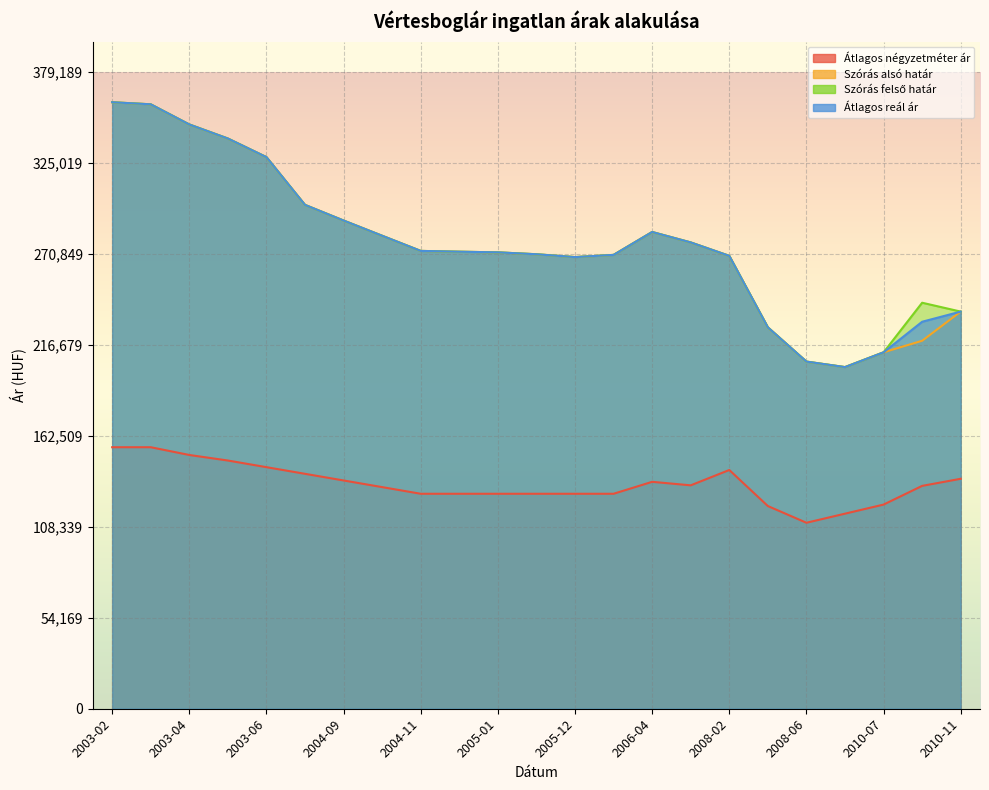

Read the Átlagos négyzetméter ár value at 2010-01, to the nearest 50.

116150